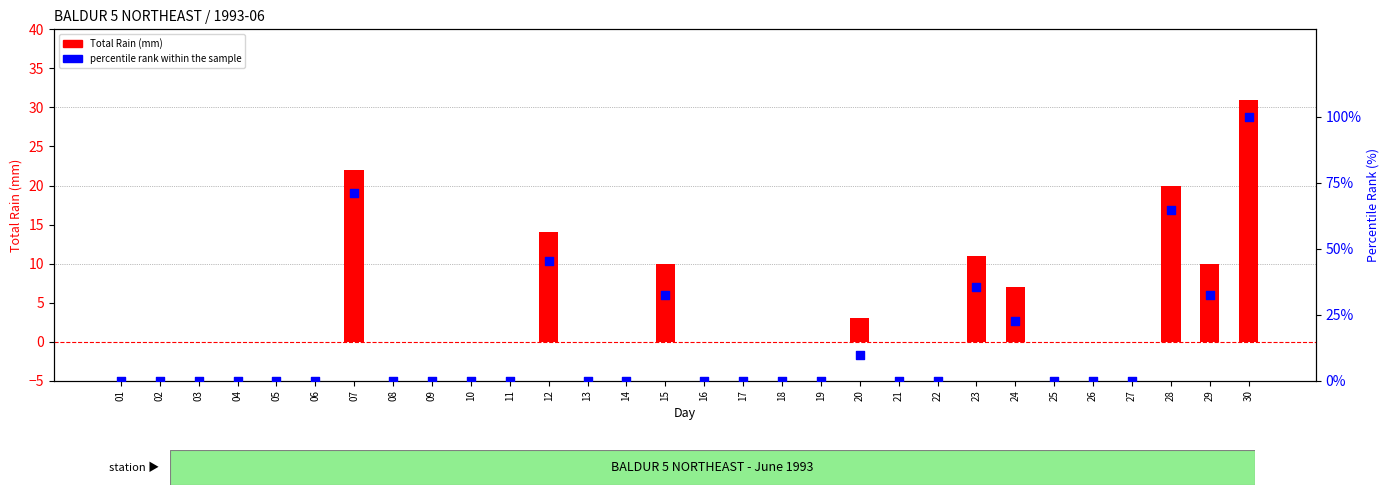

Is the value of percentile rank within the sample at 11 greater than the value of Total Rain (mm) at 04?

No